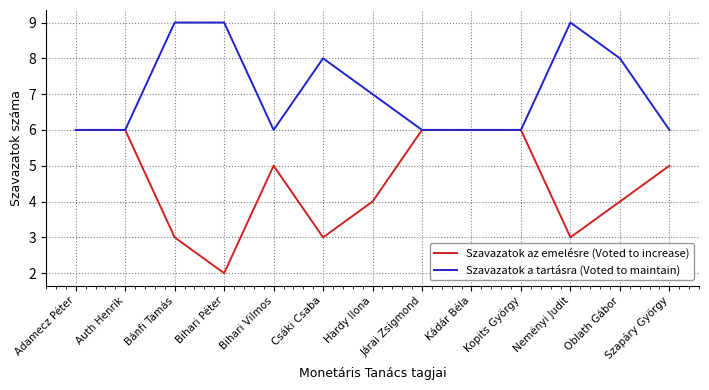

Reading left to right, transcribe all the data shown in this chart.

Szavazatok az emelésre (Voted to increase): 6	6	3	2	5	3	4	6	6	6	3	4	5
Szavazatok a tartásra (Voted to maintain): 6	6	9	9	6	8	7	6	6	6	9	8	6